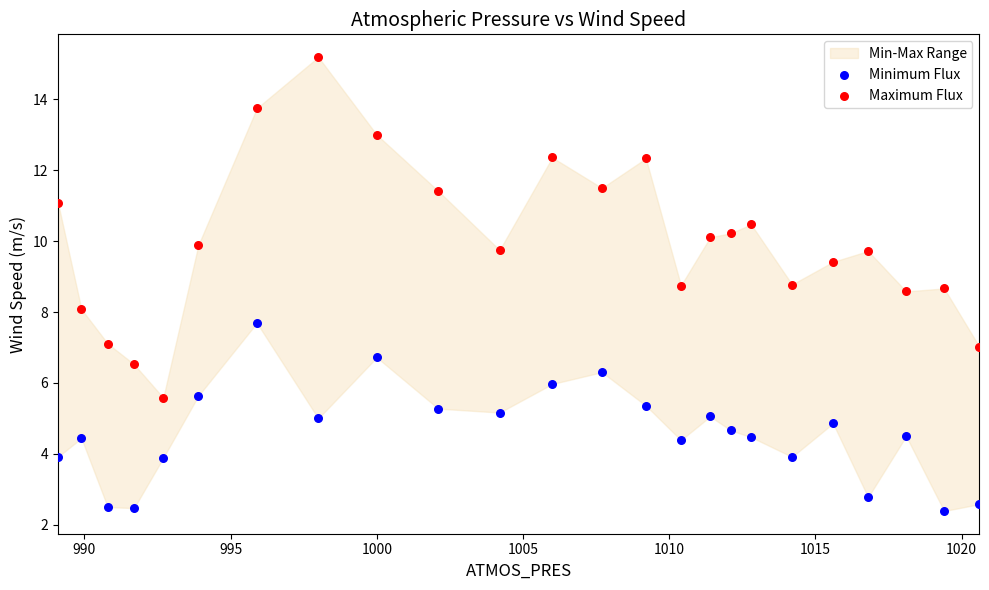

Across all data points, what is the range of Y values (max minus min)?

12.8